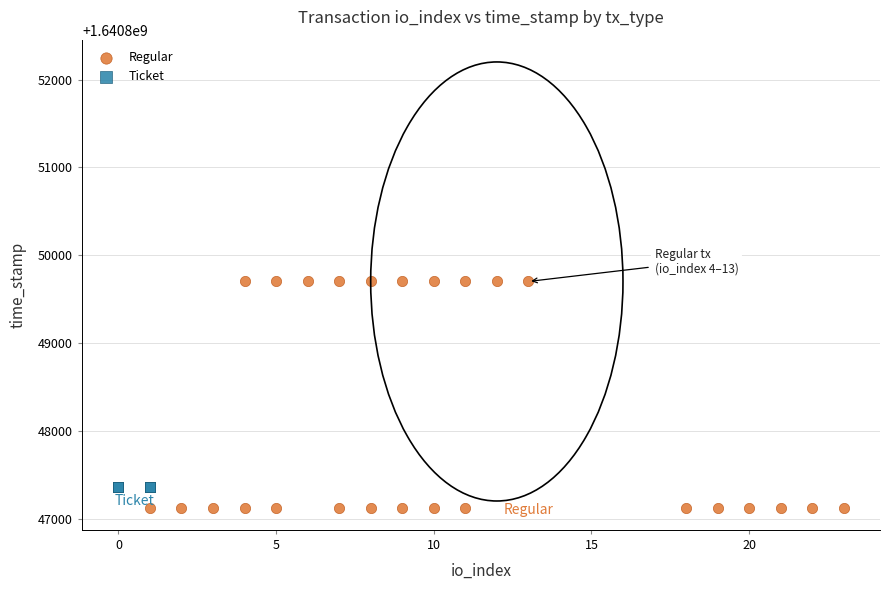

Which series reaches the maximum Y coordinate?

Regular